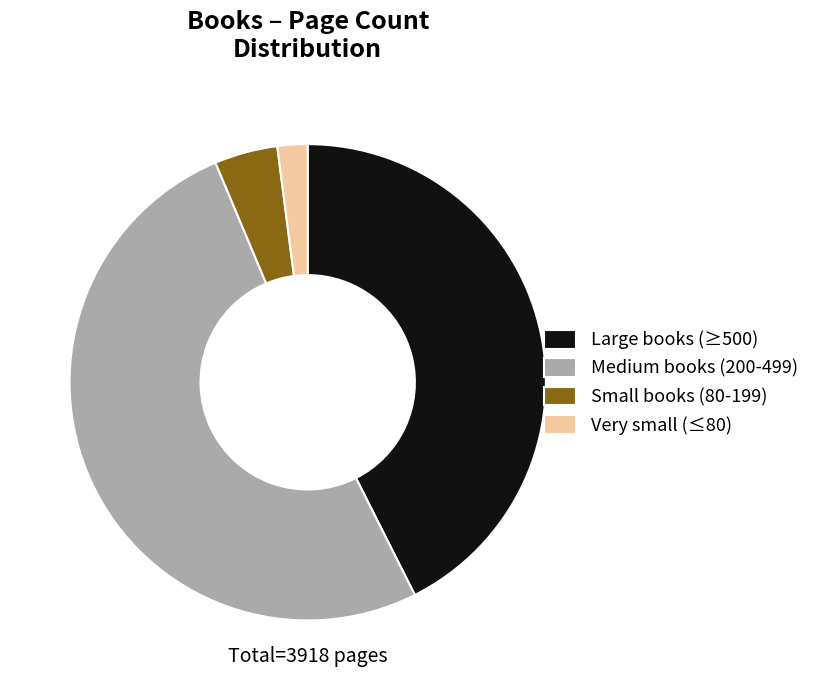

Does Medium books (200-499) represent more than half of the total?

Yes